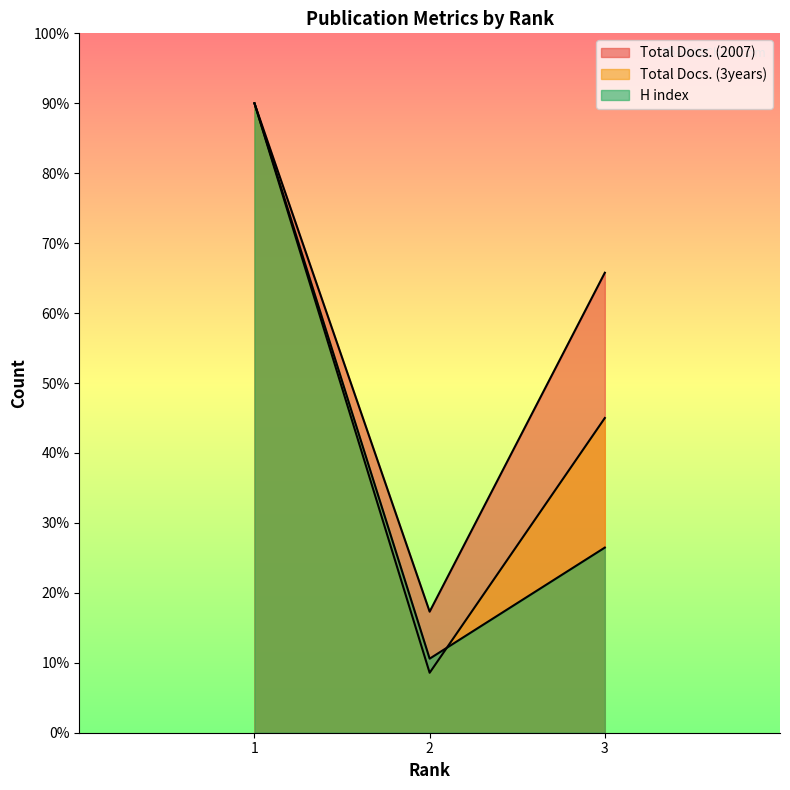

What are all the series names shown in the legend?

Total Docs. (2007), Total Docs. (3years), H index